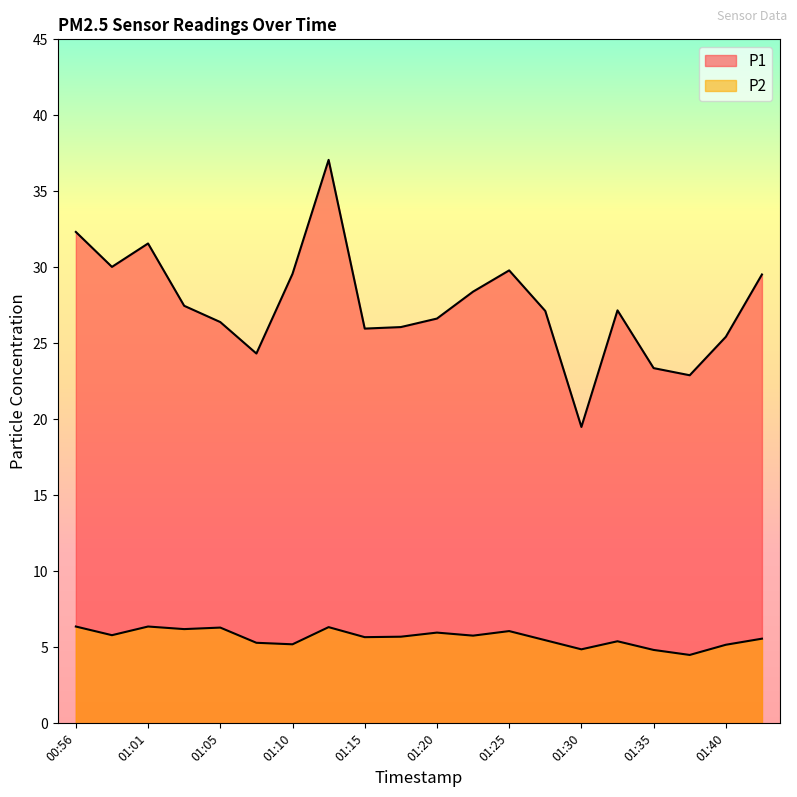

How many interior local peaks does the P2 series have?

6